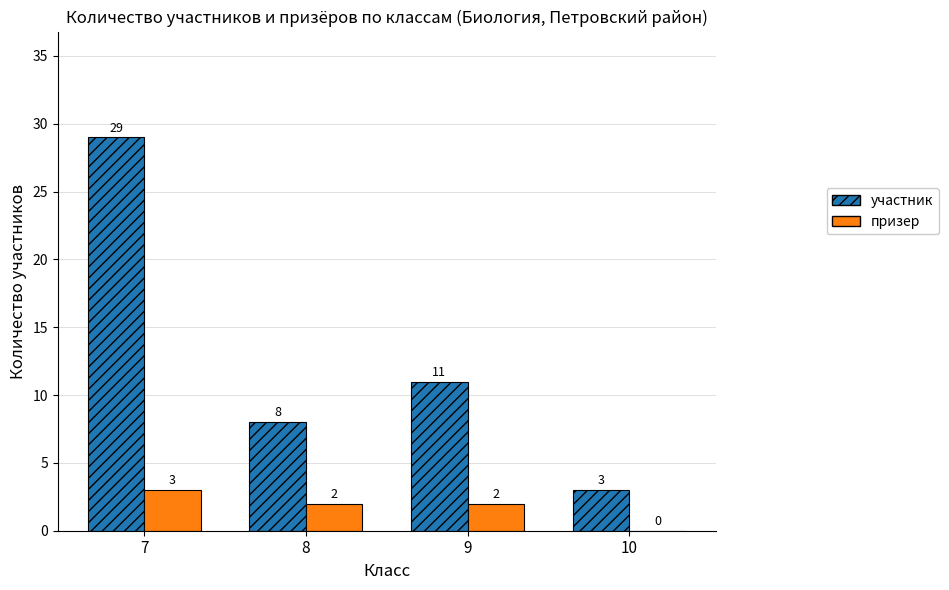

Where is участник nearest to the value 16?

9